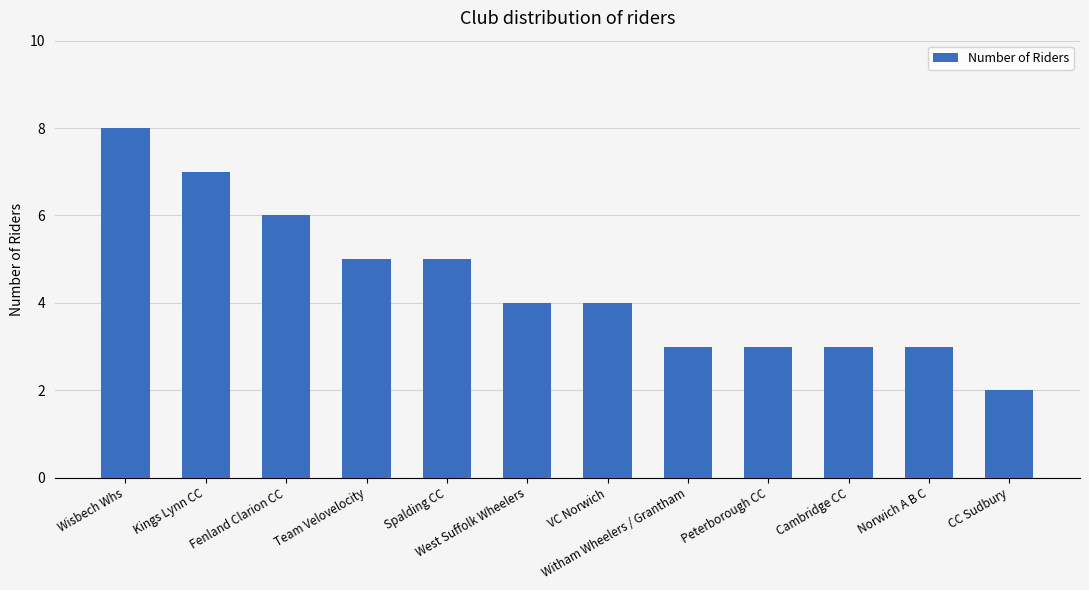

What is the average value?

4